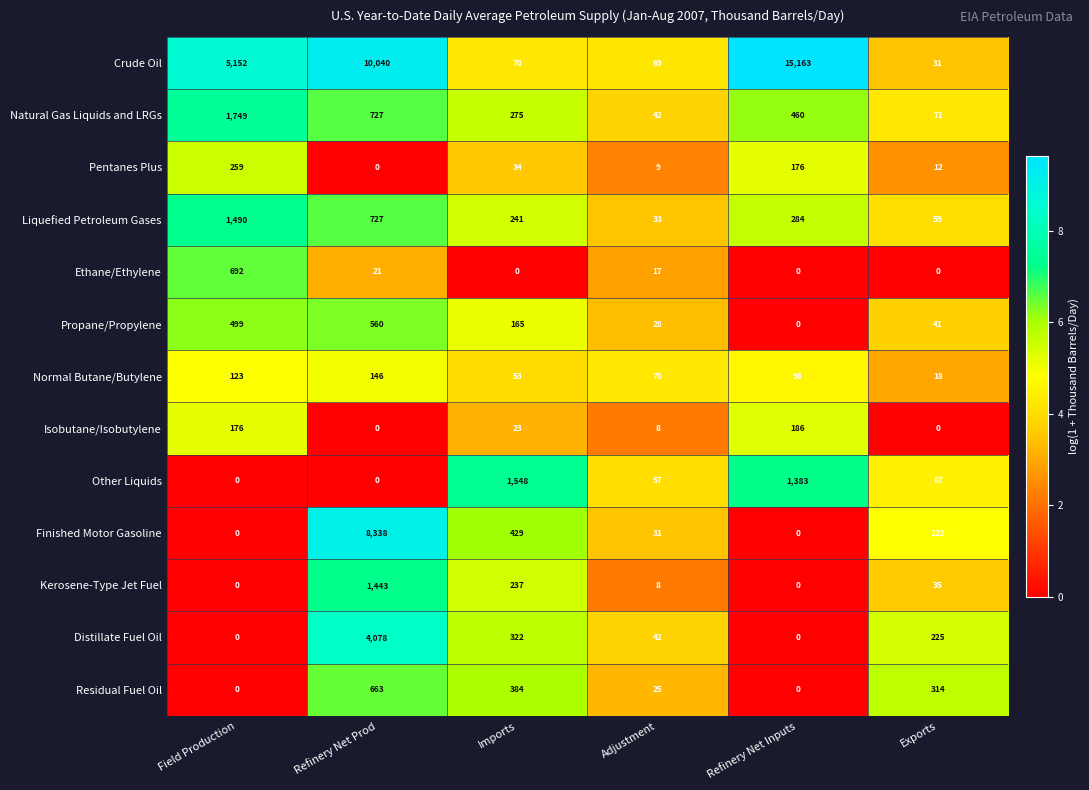

List the labels in order of Propane/Propylene value, largest first.

Refinery Net Prod, Field Production, Imports, Exports, Adjustment, Refinery Net Inputs